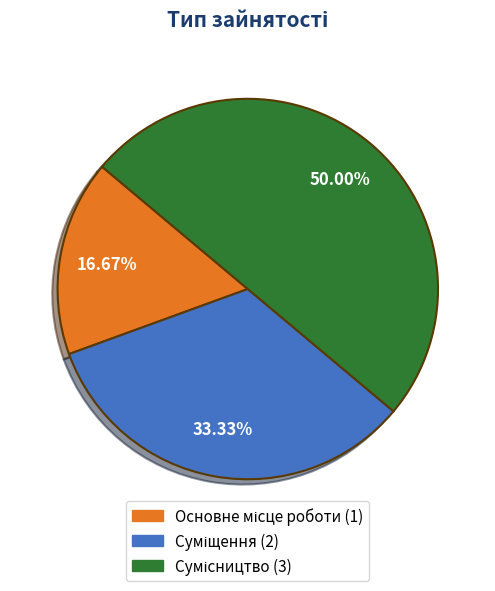

Does Сумісництво account for over 50% of the chart?

No